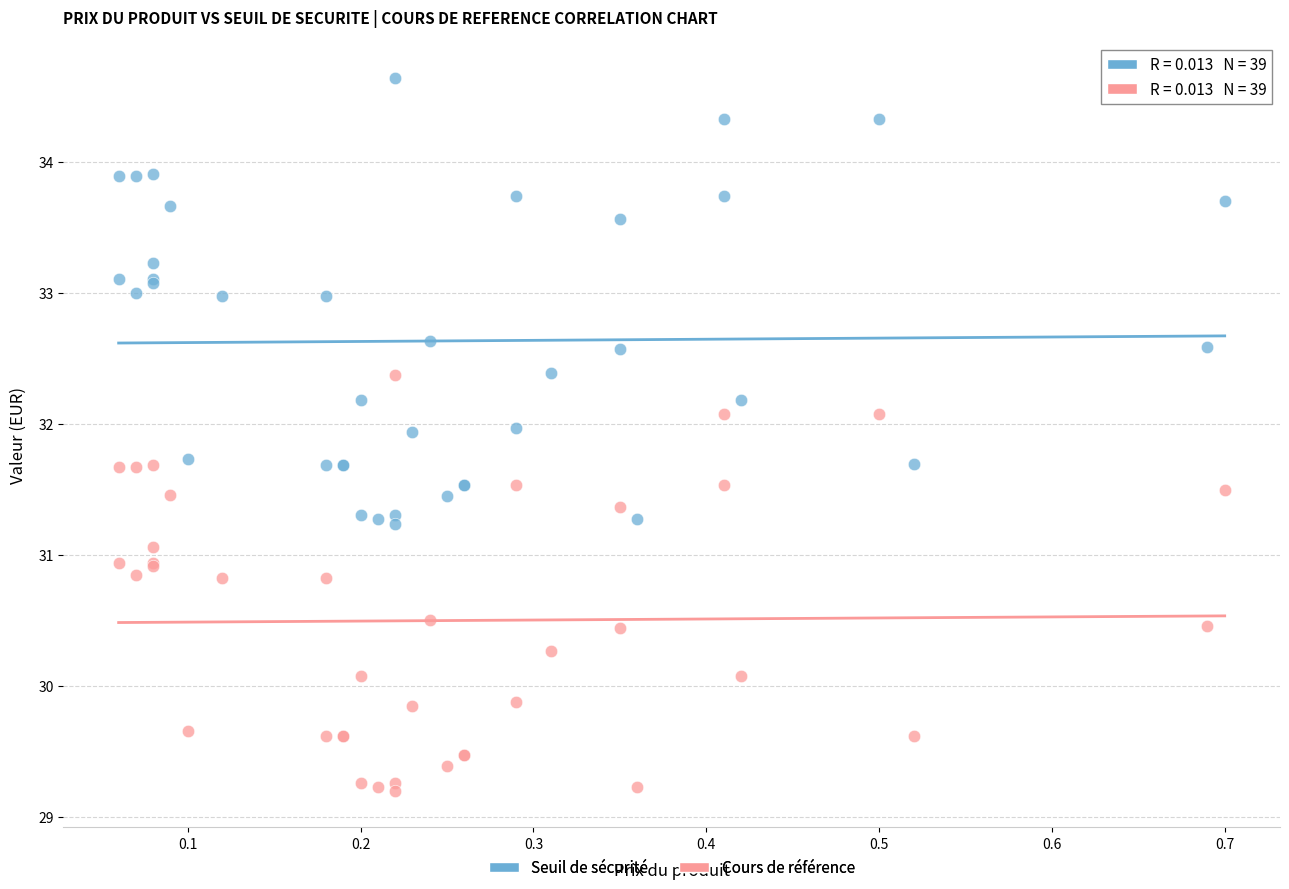

Which series contains the highest Y value?

Seuil de sécurité